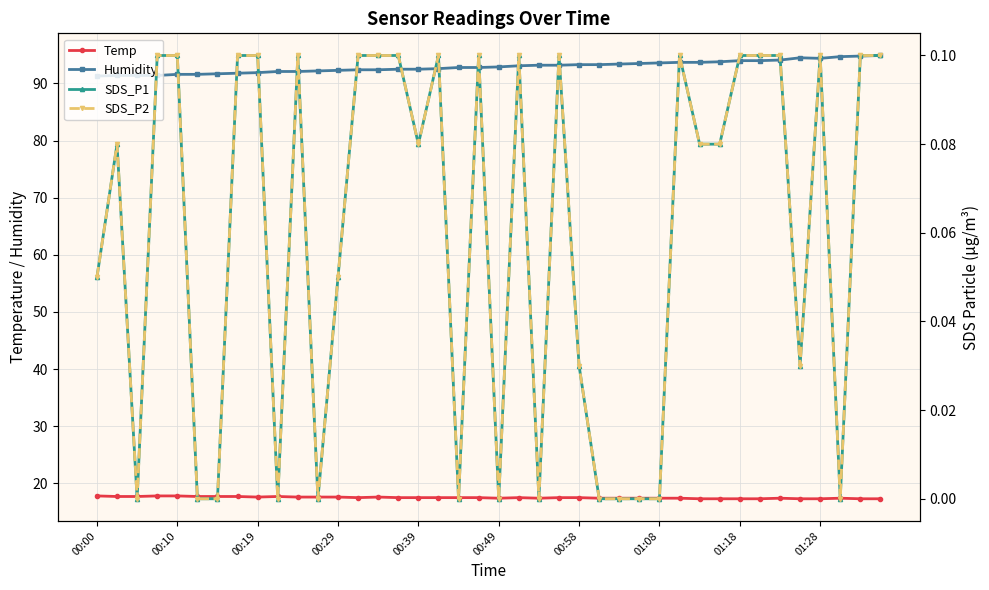

Reading right to left, transcribe all the data shown in this chart.

Temp: 17.3	17.3	17.4	17.3	17.3	17.4	17.3	17.3	17.3	17.3	17.4	17.4	17.4	17.4	17.4	17.5	17.5	17.4	17.5	17.4	17.5	17.5	17.5	17.5	17.5	17.6	17.5	17.6	17.6	17.6	17.7	17.6	17.7	17.7	17.7	17.8	17.8	17.7	17.7	17.8
Humidity: 94.9	94.8	94.7	94.4	94.5	94.1	94.0	94.0	93.8	93.7	93.7	93.6	93.5	93.4	93.3	93.3	93.2	93.2	93.1	92.9	92.8	92.8	92.6	92.5	92.5	92.4	92.4	92.3	92.2	92.1	92.1	91.9	91.8	91.7	91.6	91.6	91.4	91.4	91.4	91.3
SDS_P1: 0.1	0.1	0.0	0.1	0.0	0.1	0.1	0.1	0.1	0.1	0.1	0.0	0.0	0.0	0.0	0.0	0.1	0.0	0.1	0.0	0.1	0.0	0.1	0.1	0.1	0.1	0.1	0.1	0.0	0.1	0.0	0.1	0.1	0.0	0.0	0.1	0.1	0.0	0.1	0.1
SDS_P2: 0.1	0.1	0.0	0.1	0.0	0.1	0.1	0.1	0.1	0.1	0.1	0.0	0.0	0.0	0.0	0.0	0.1	0.0	0.1	0.0	0.1	0.0	0.1	0.1	0.1	0.1	0.1	0.1	0.0	0.1	0.0	0.1	0.1	0.0	0.0	0.1	0.1	0.0	0.1	0.1